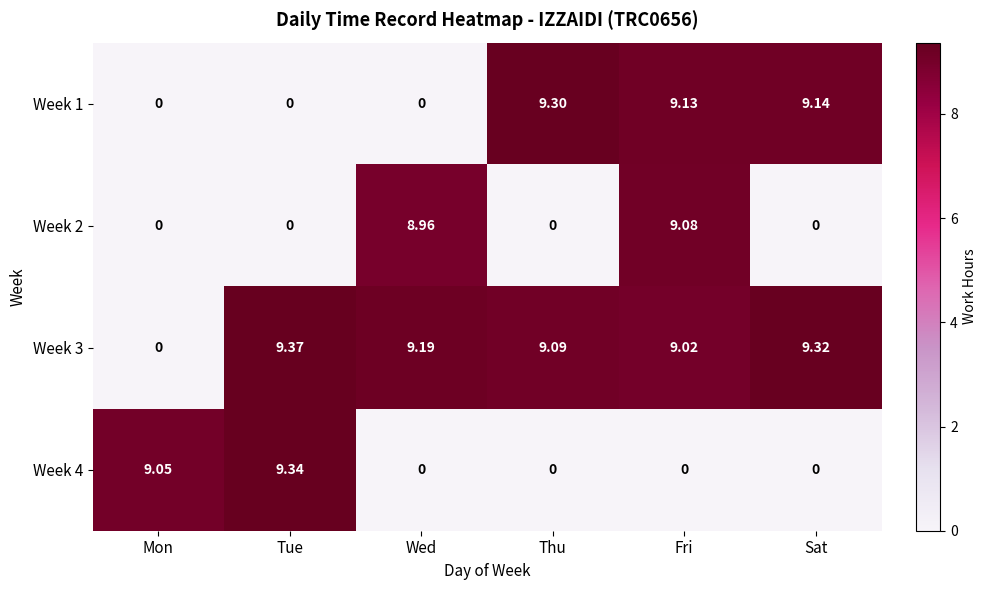

Is the value of Week 1 at Wed greater than the value of Week 2 at Wed?

No